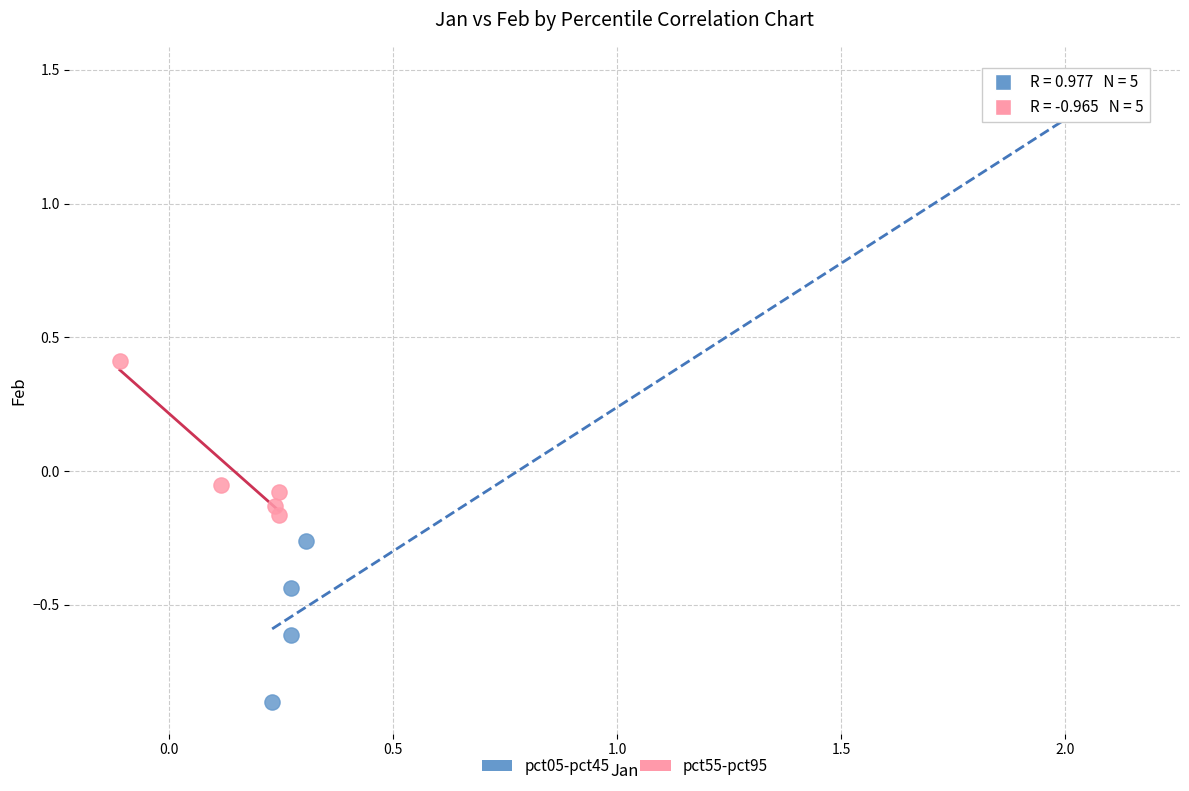

Which series contains the lowest Y value?

pct05-pct45